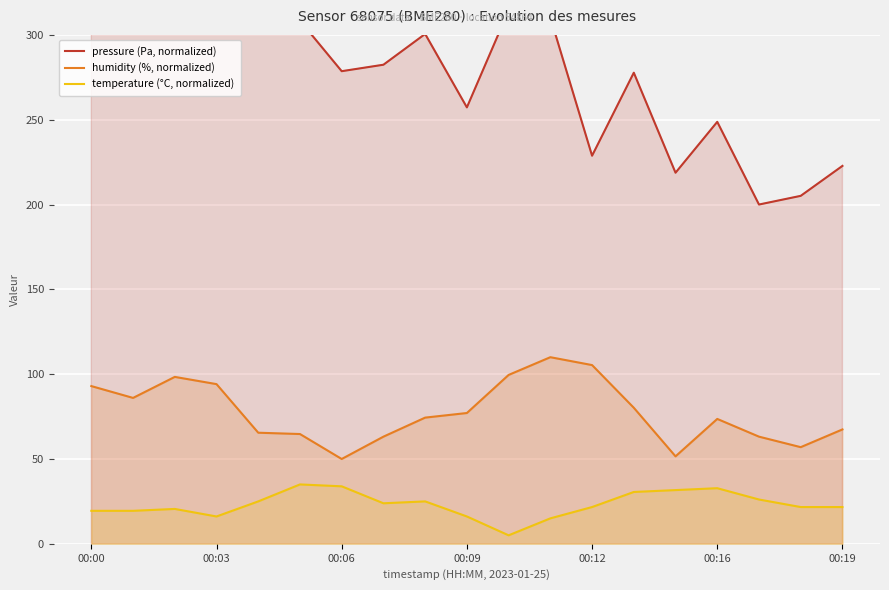

Reading left to right, extract all data points from this chart.

pressure (Pa, normalized): 400.0	346.8	376.6	328.4	312.3	308.4	278.6	282.4	300.5	257.3	314.4	310.3	228.8	277.7	218.7	248.7	200.0	205.1	222.8
humidity (%, normalized): 93.0	86.0	98.4	94.1	65.5	64.7	50.0	63.2	74.4	77.1	99.5	110.0	105.4	80.2	51.5	73.6	63.2	57.0	67.4
temperature (°C, normalized): 19.4	19.4	20.6	16.1	25.0	35.0	33.9	23.9	25.0	16.1	5.0	15.0	21.7	30.6	31.7	32.8	26.1	21.7	21.7